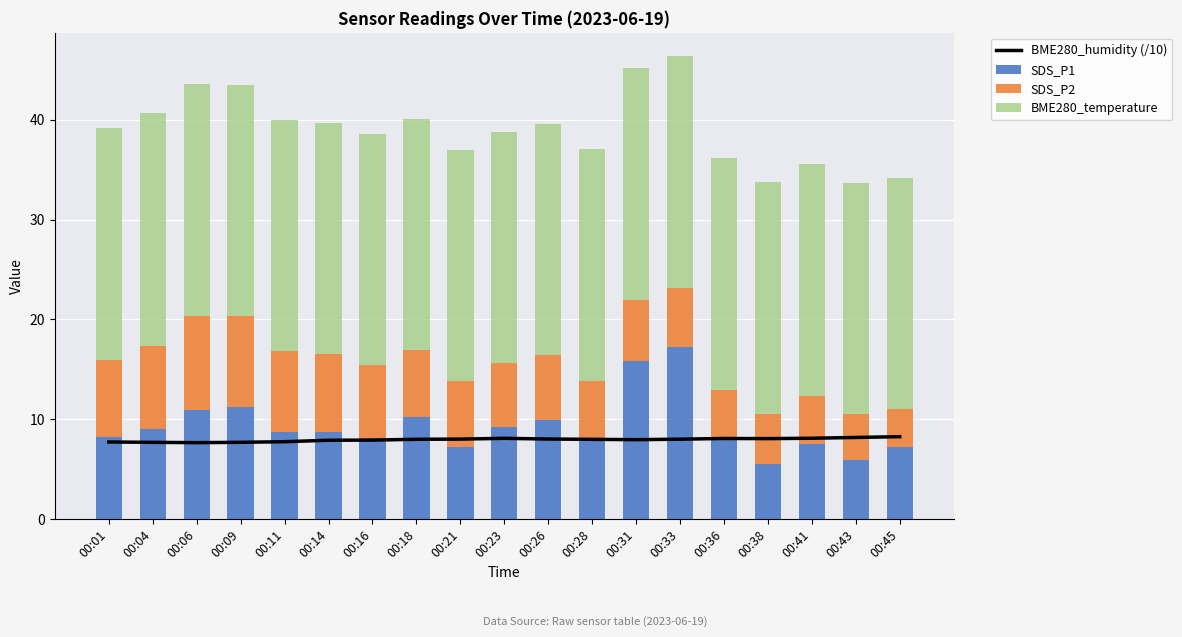

What is the greatest value displayed?

23.3